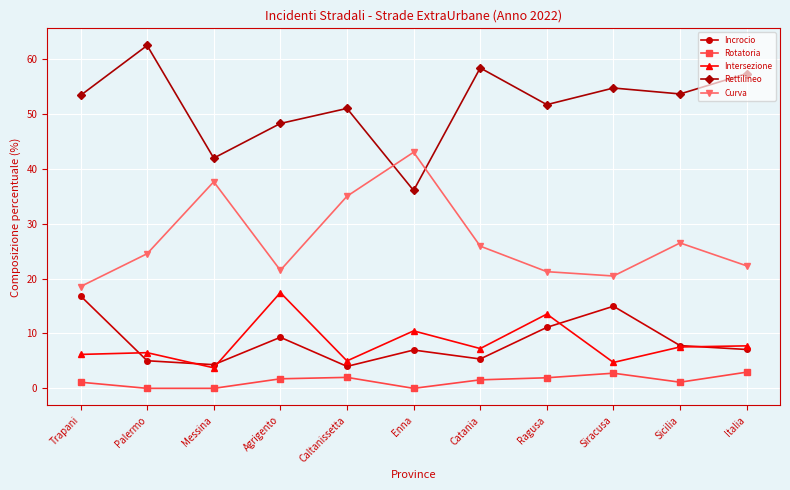

Which series has the largest range (max minus min)?

Rettilineo